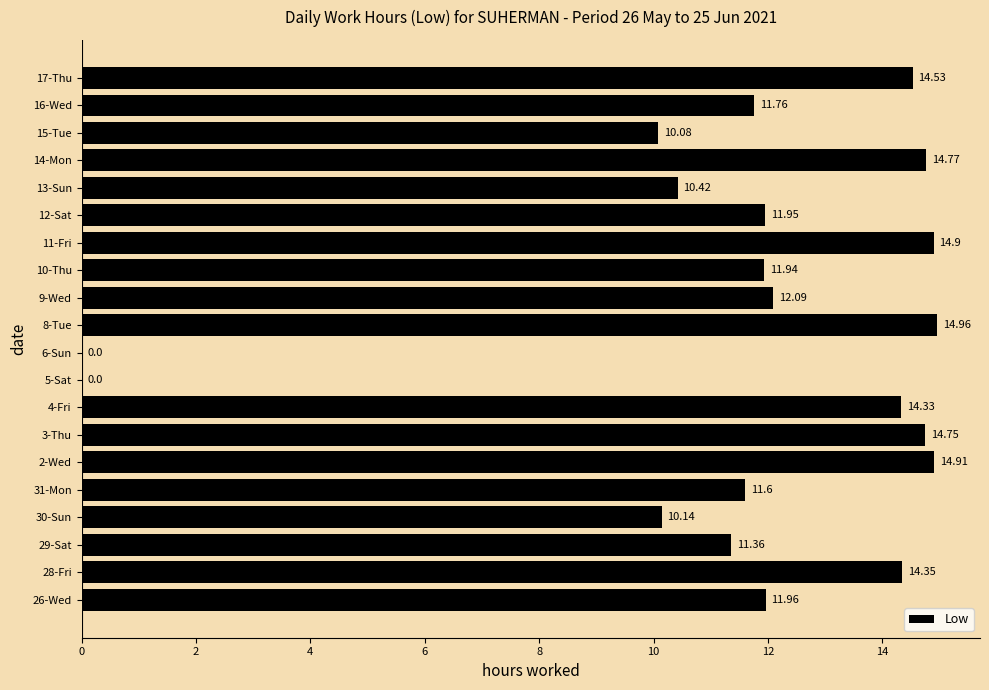

Which has a higher value, 30-Sun or 26-Wed?

26-Wed